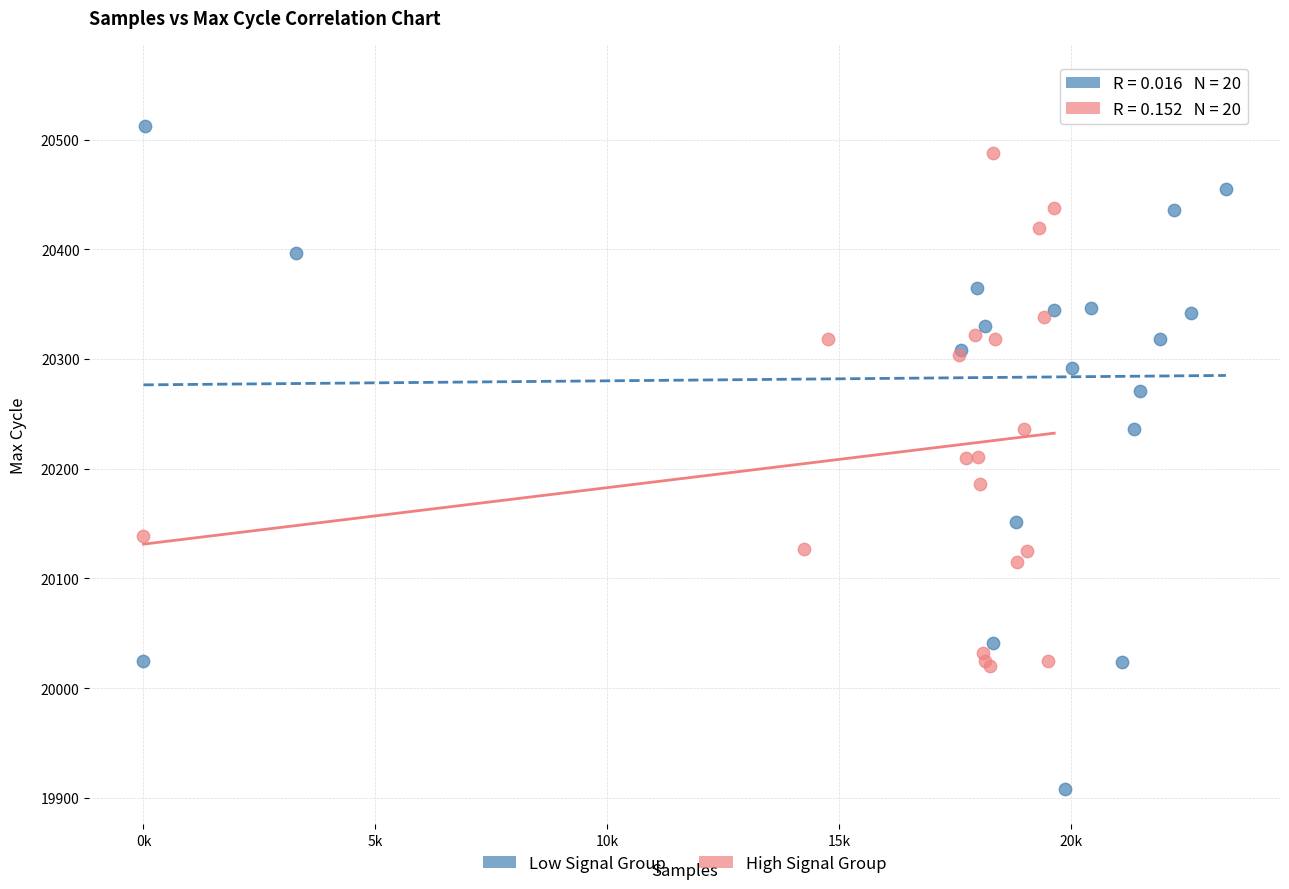

Which series reaches the maximum Y coordinate?

Low Signal Group